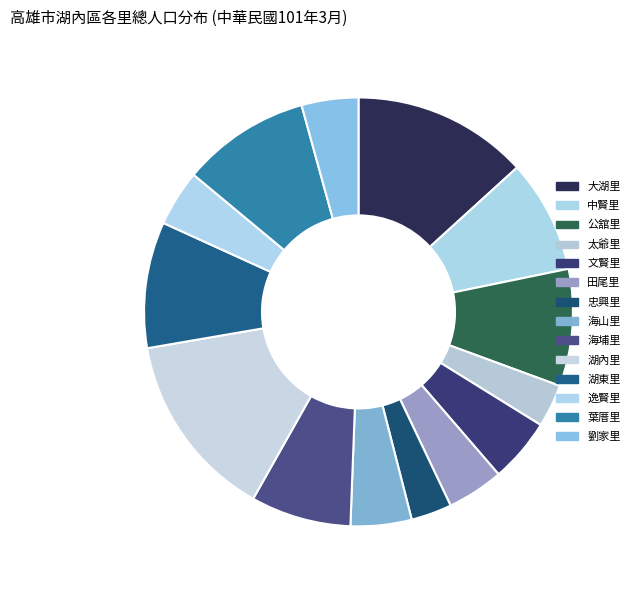

The 大湖里 slice represents 13% of the pie. True or false?

True